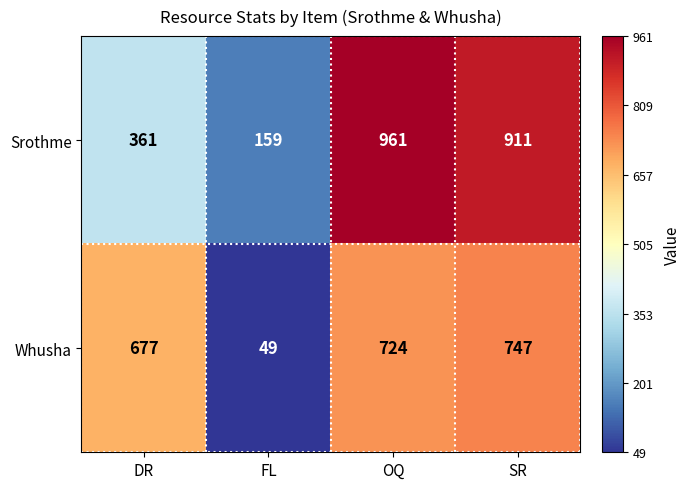

At which category is the sum across all series the highest?

OQ